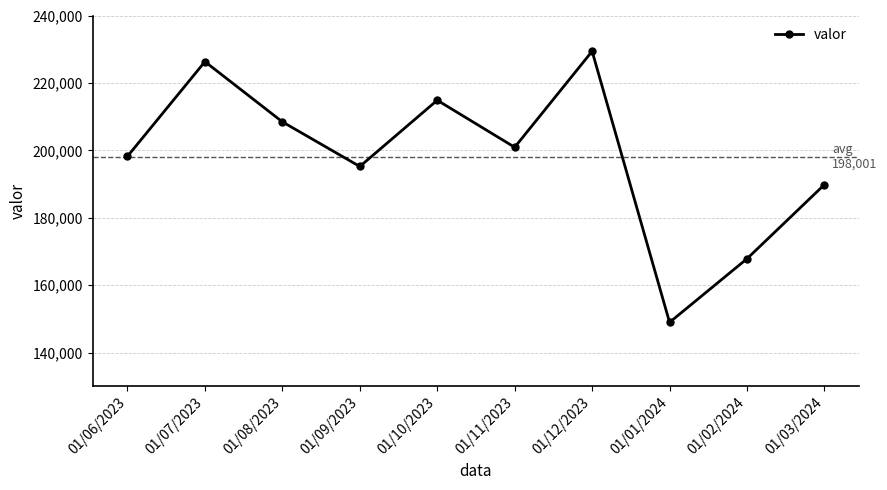

Approximately how many times larger is the value at 01/06/2023 compared to 01/09/2023?

1.0